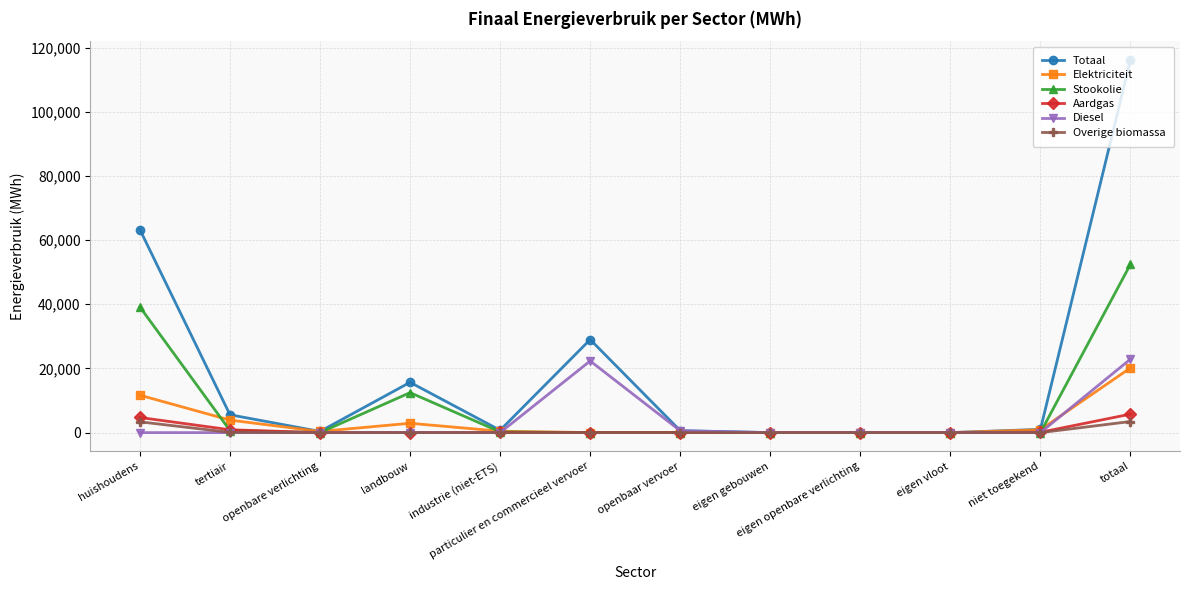

What is the greatest value displayed?

116168.9